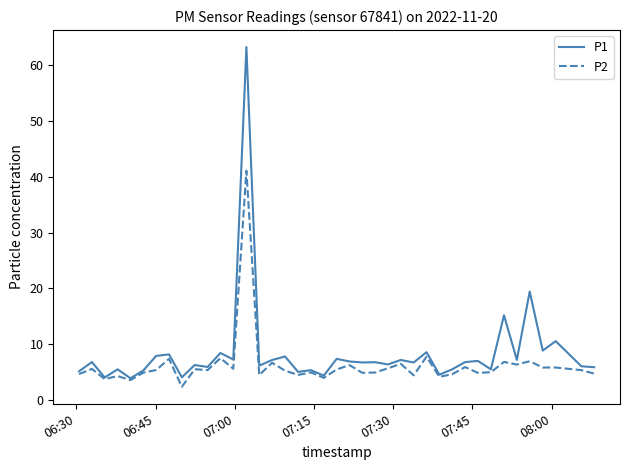

What is the highest value of the P1 series?

63.2